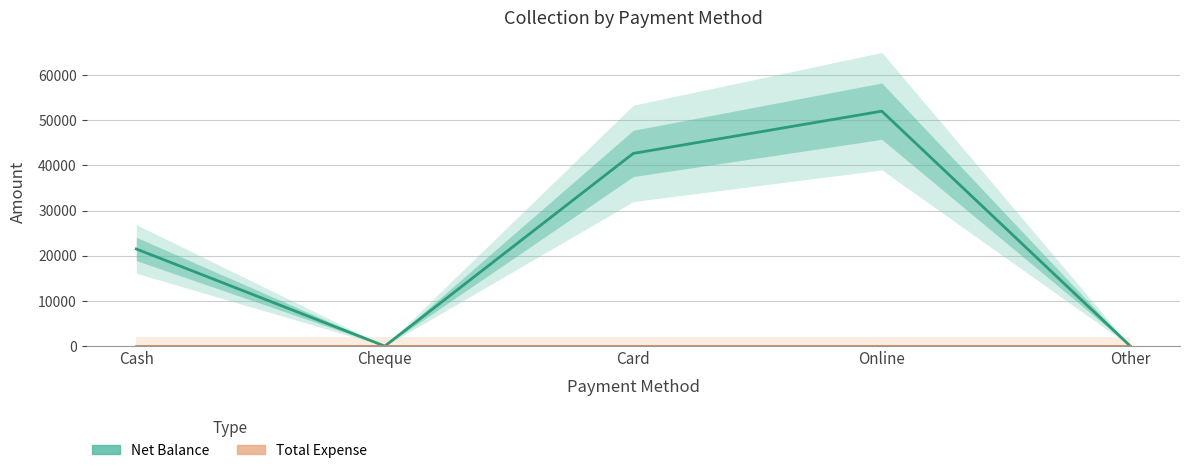

At which category does Net Balance reach its first local valley?

Cheque